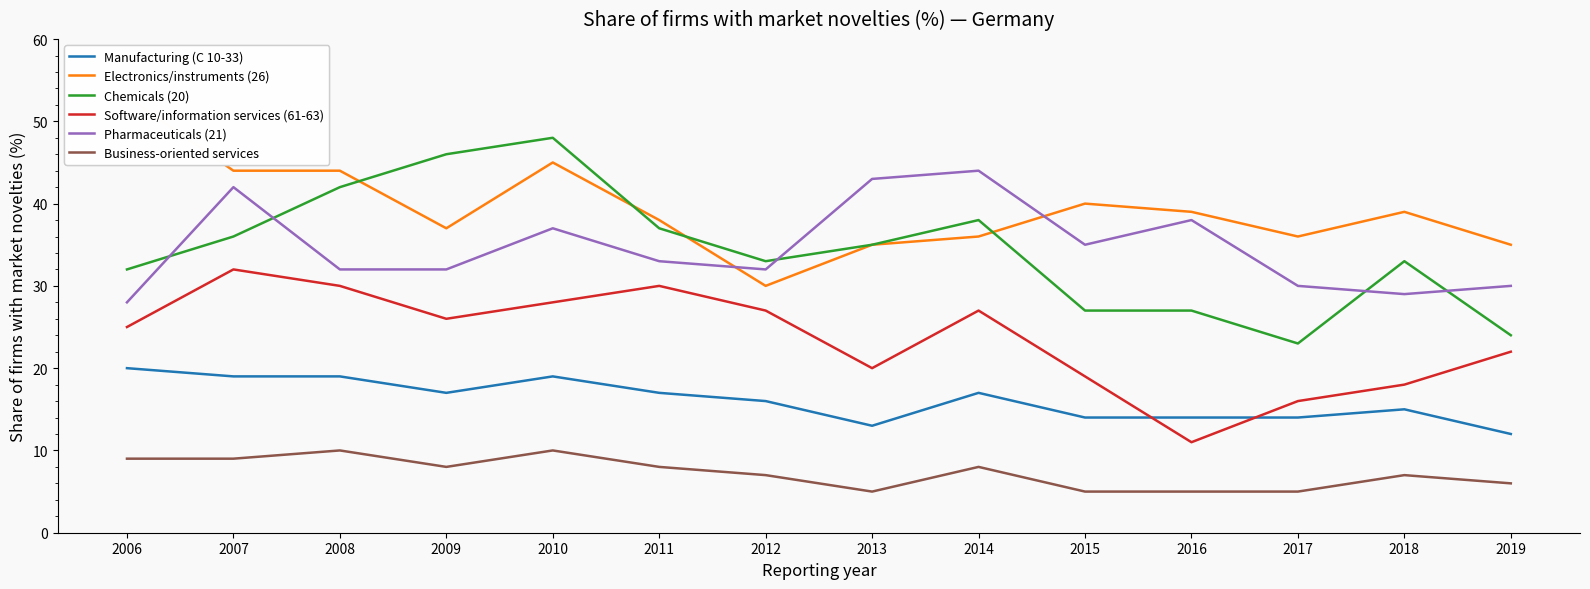

Reading left to right, transcribe all the data shown in this chart.

Manufacturing (C 10-33): 20	19	19	17	19	17	16	13	17	14	14	14	15	12
Electronics/instruments (26): 53	44	44	37	45	38	30	35	36	40	39	36	39	35
Chemicals (20): 32	36	42	46	48	37	33	35	38	27	27	23	33	24
Software/information services (61-63): 25	32	30	26	28	30	27	20	27	19	11	16	18	22
Pharmaceuticals (21): 28	42	32	32	37	33	32	43	44	35	38	30	29	30
Business-oriented services: 9	9	10	8	10	8	7	5	8	5	5	5	7	6